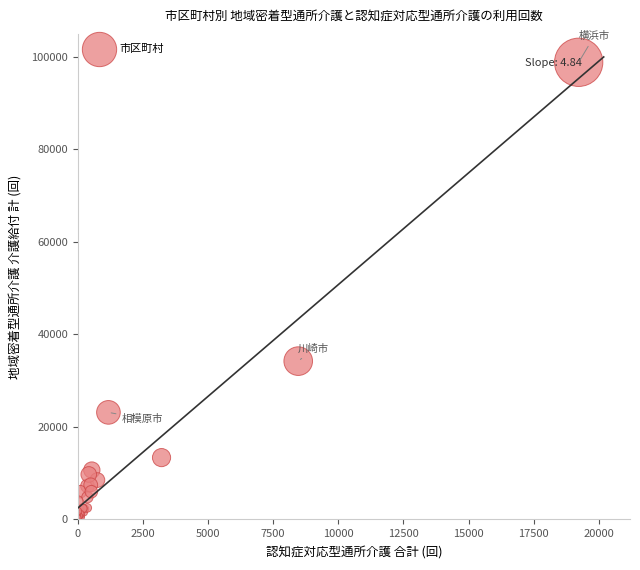

What Y value in the scatter plot is closest to 49513?

34159